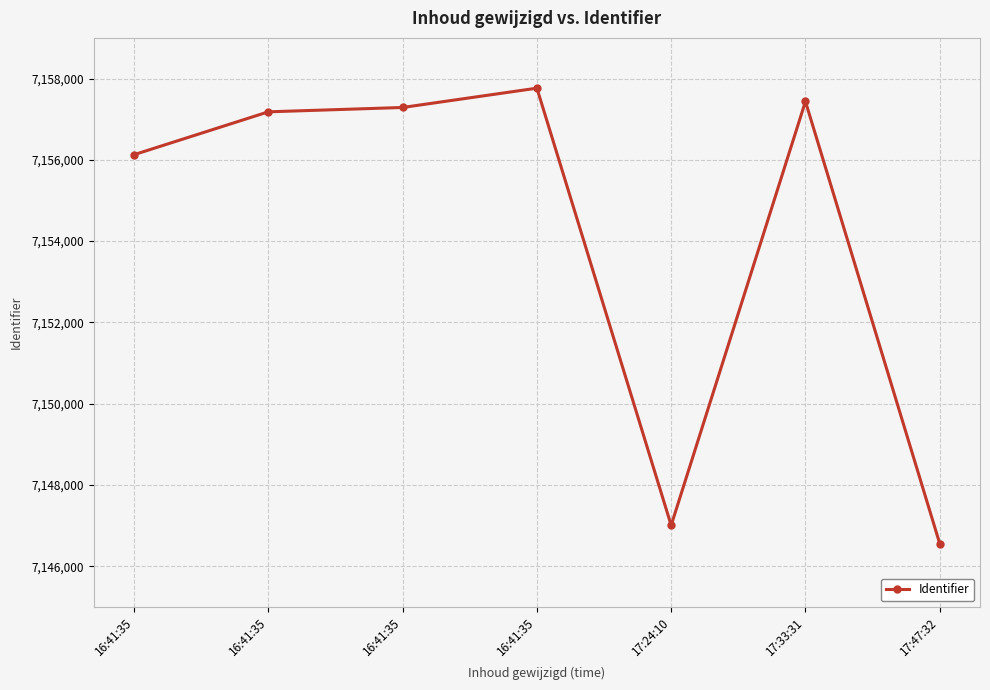

The value at 16:41:35 is 7157288. True or false?

True